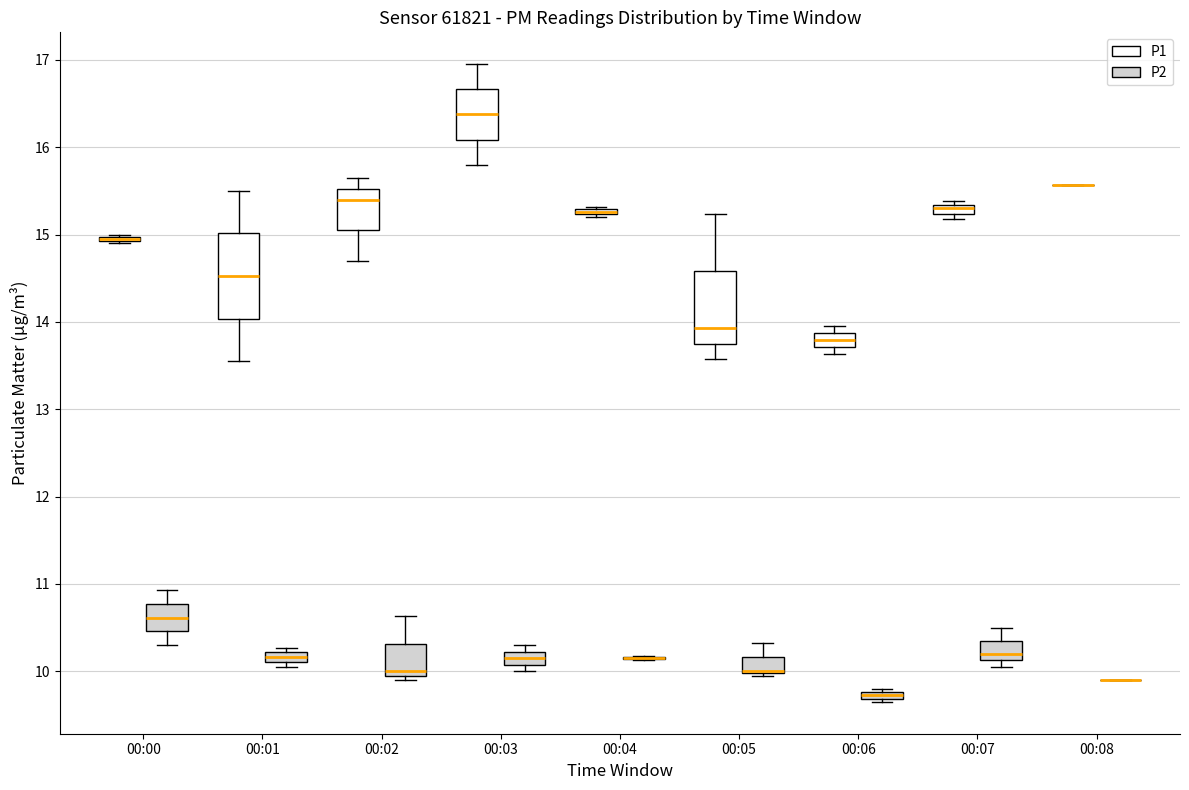

Comparing the boxes themselves (not the whiskers), which one is the tallest?

00:01 (P1)